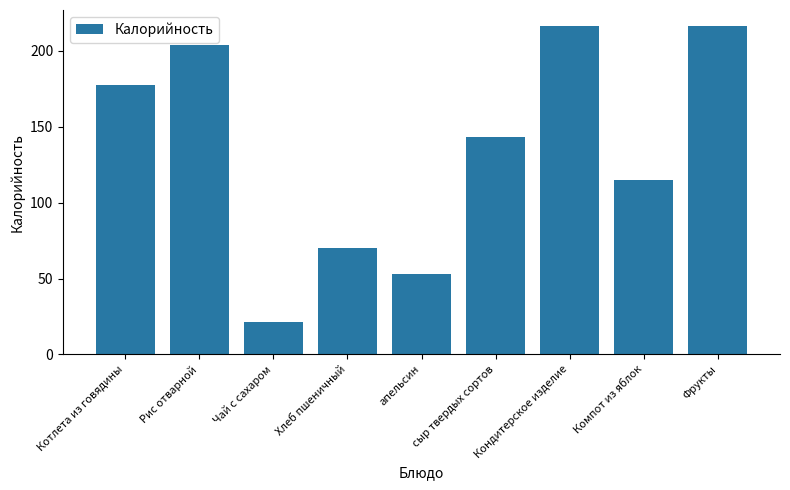

What is the difference between the values at Фрукты and апельсин?

163.1